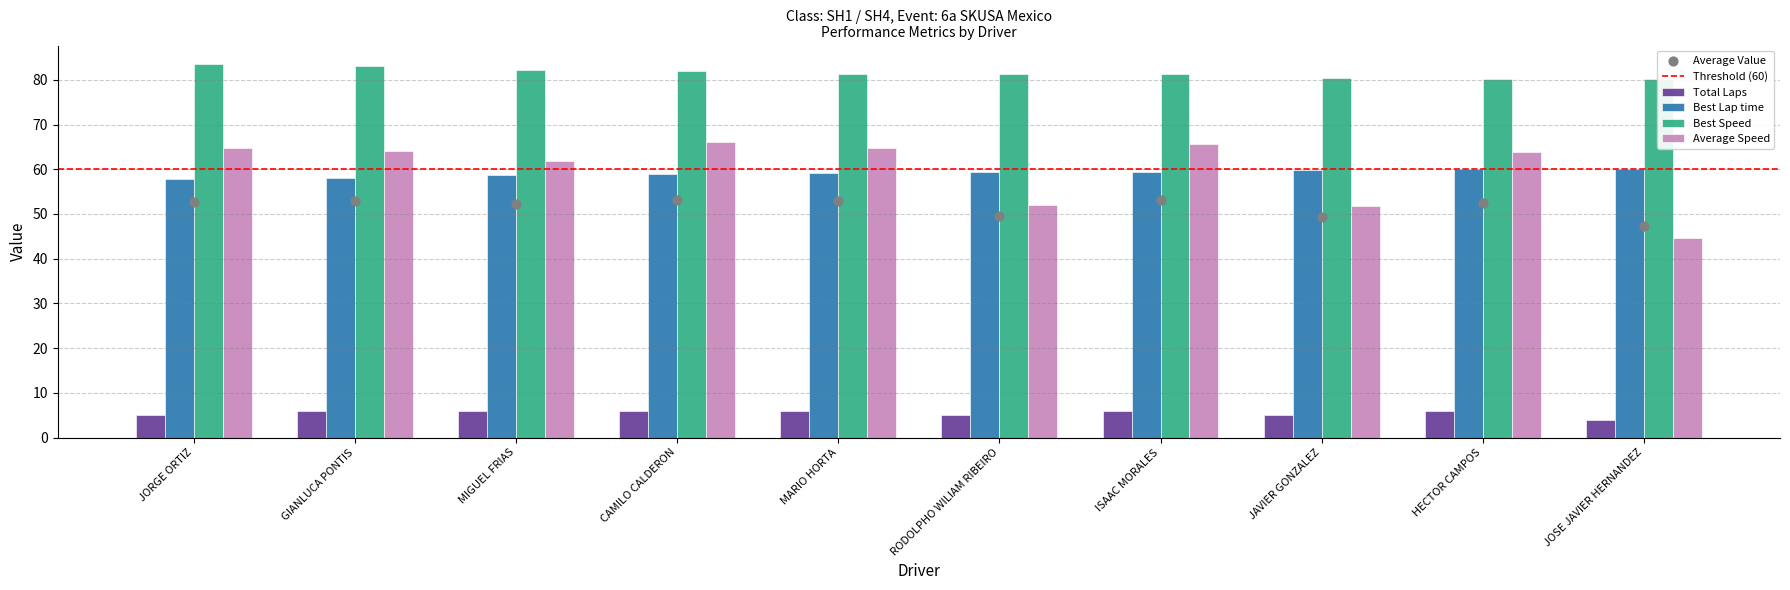

Which series has the largest total across all categories?

Best Speed